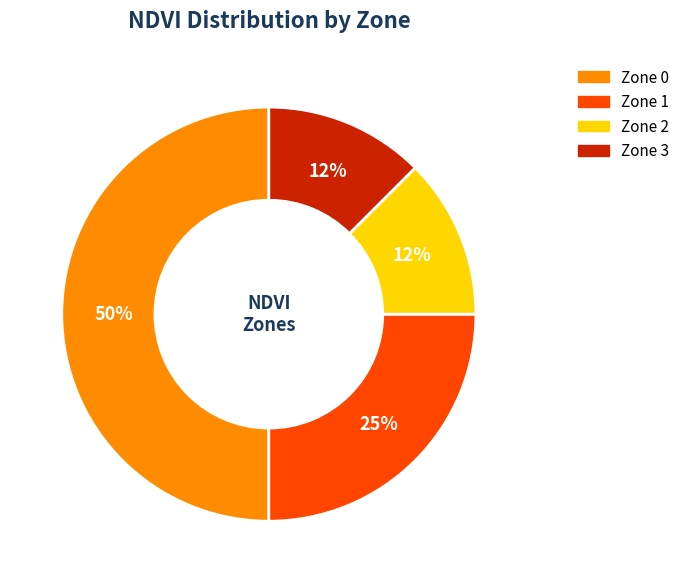

Is Zone 3 the majority of the pie?

No